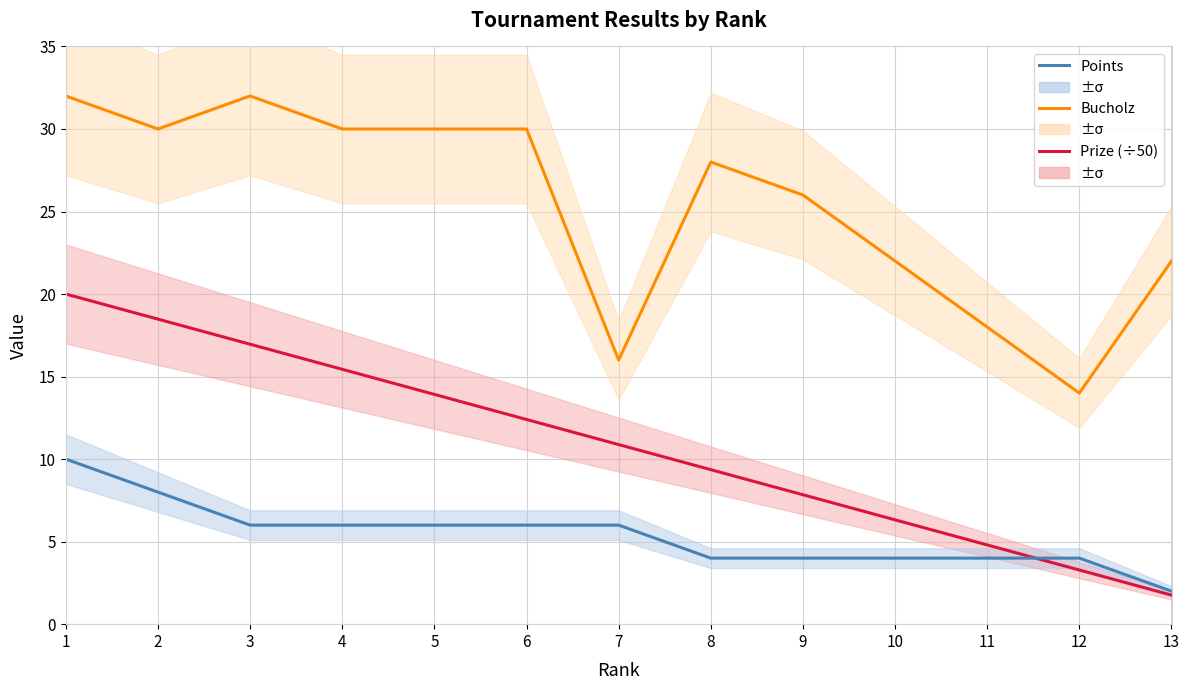

True or false: Bucholz has a value of 30.0 at 2.

True